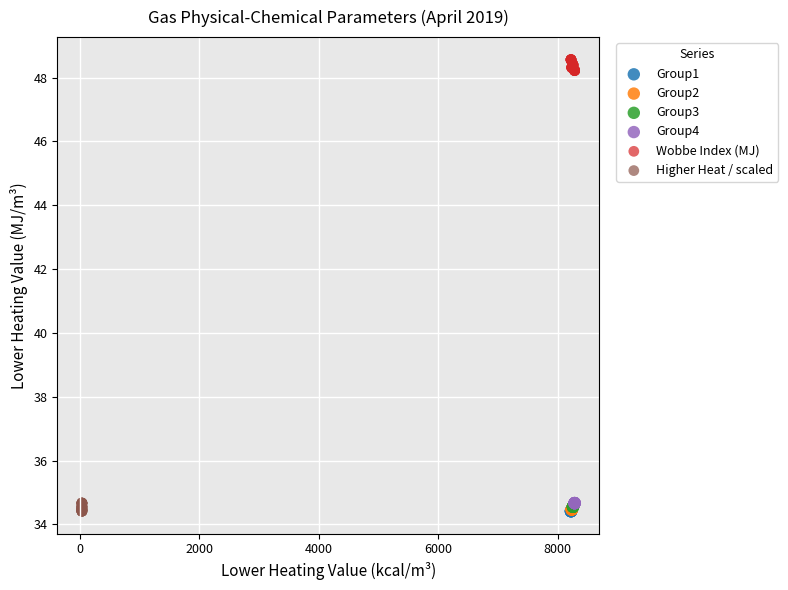

Which series reaches the maximum Y coordinate?

Wobbe Index (MJ)